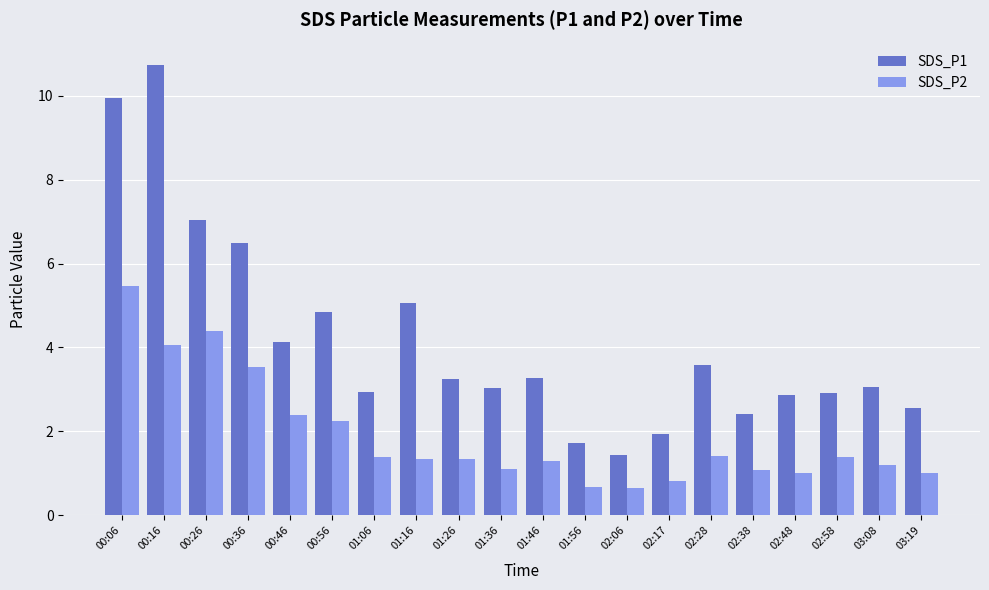

Which series changed the most between 01:16 and 03:19?

SDS_P1